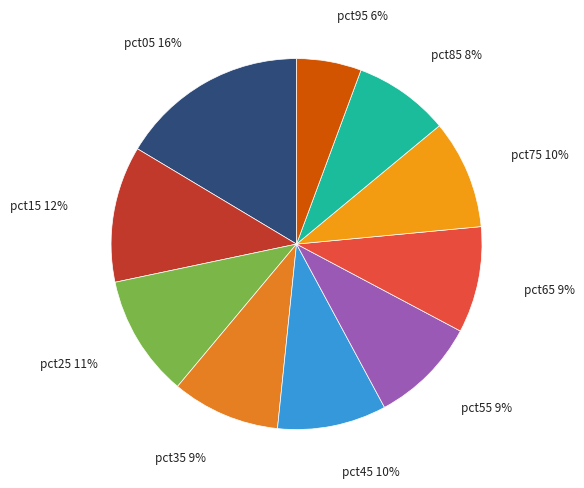

How many slices are in this pie chart?

10